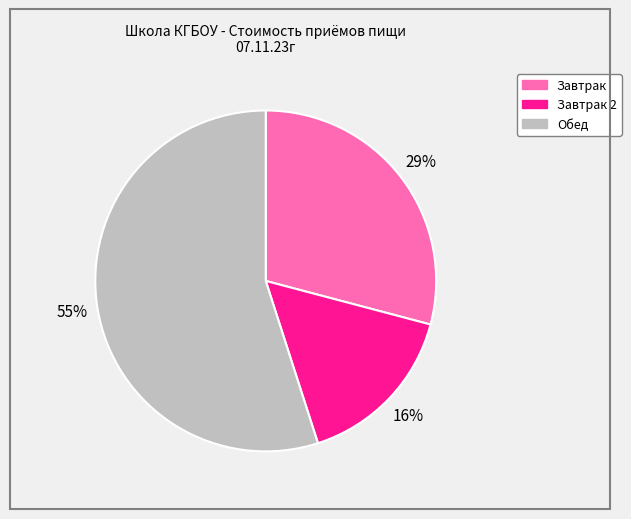

Does any single category account for the majority?

Yes